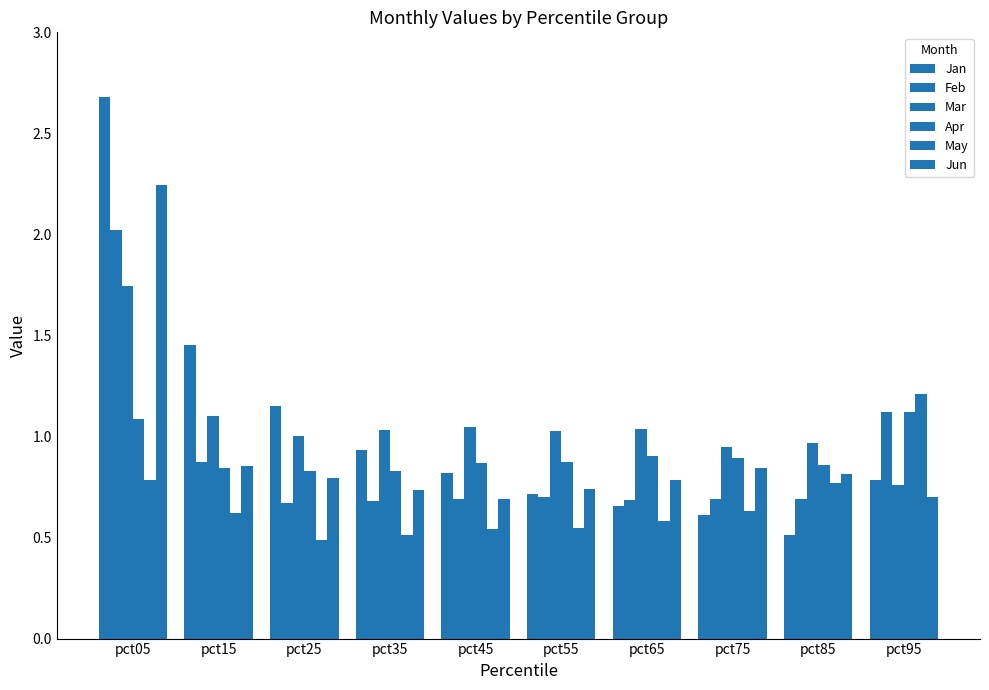

How many groups of bars are there?

10